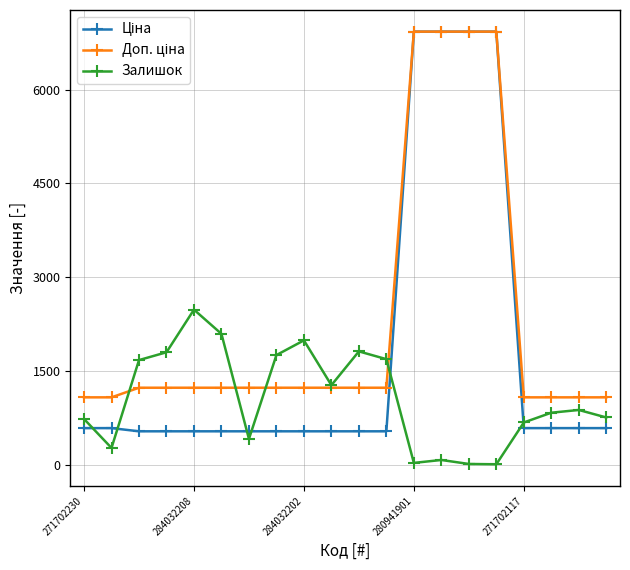

True or false: Залишок has more than 0 interior local peaks.

True